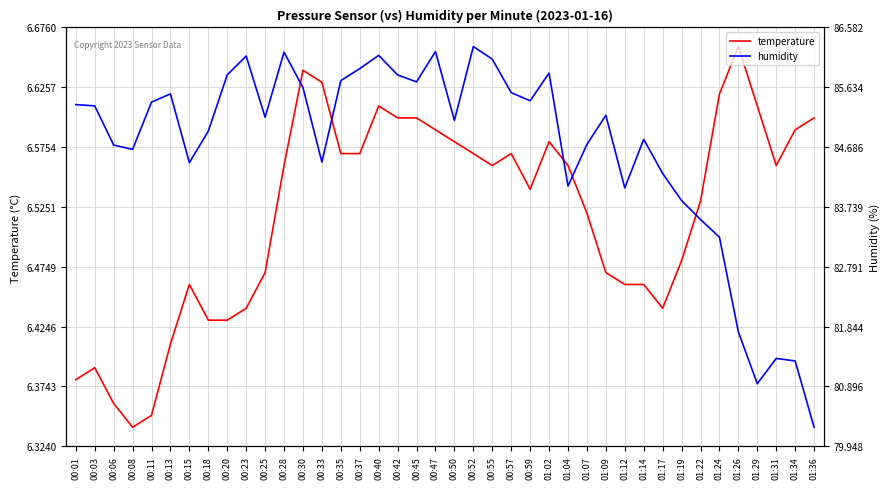

Which series changed the most between 00:25 and 00:55?

humidity